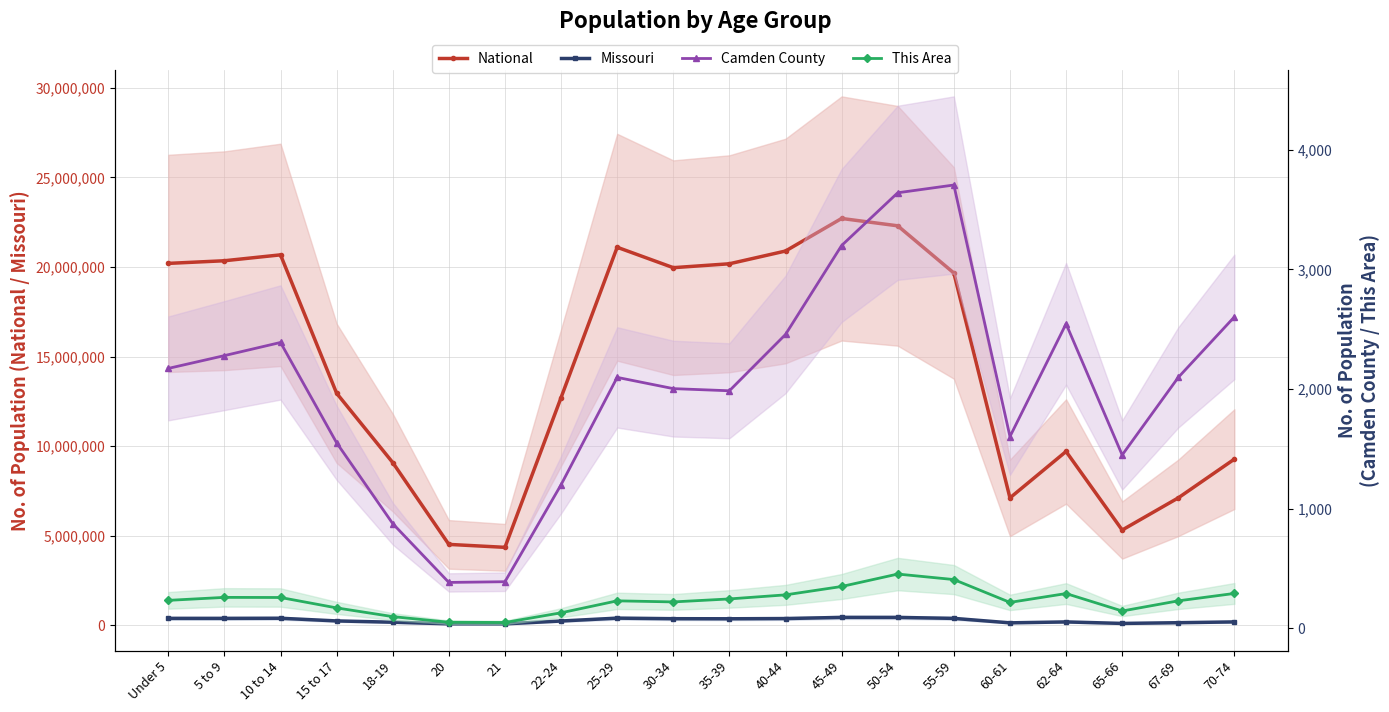

Between 45-49 and 30-34, which is larger?

45-49